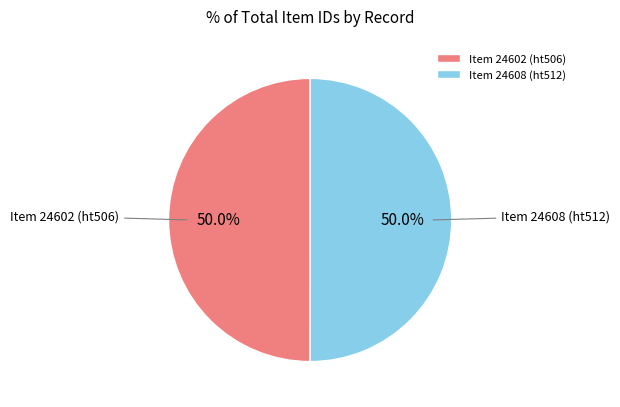

The Item 24608 (ht512) slice represents 60% of the pie. True or false?

False